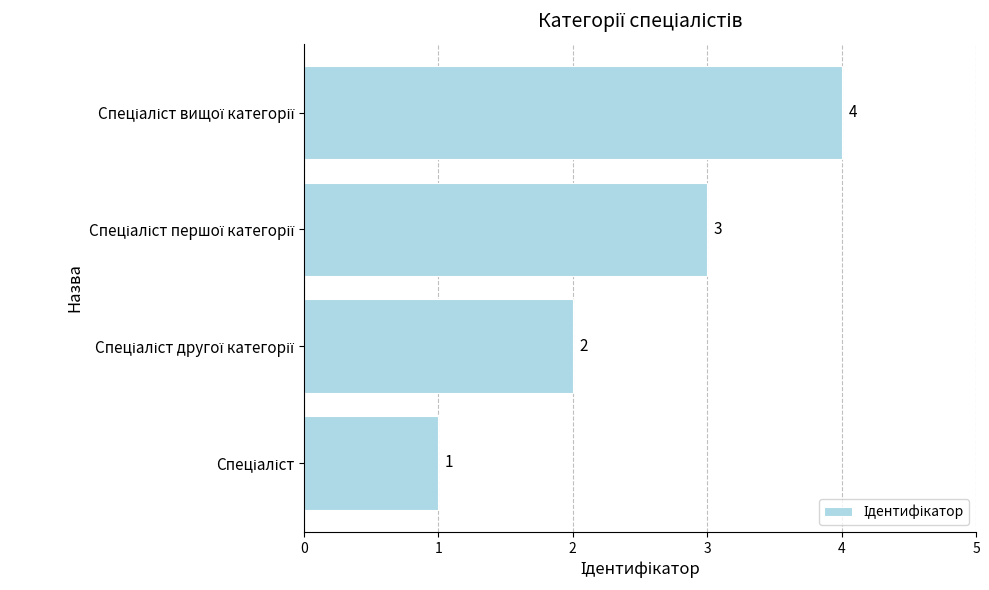

What is the greatest value displayed?

4